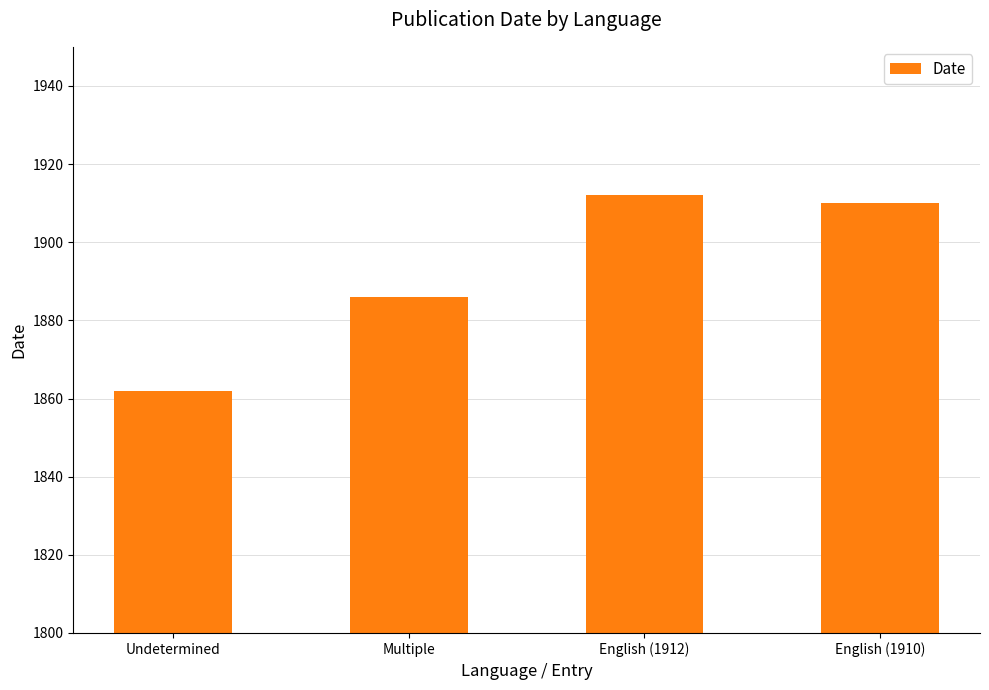

Reading right to left, list all the values displayed in this chart.

English (1910)=1910	English (1912)=1912	Multiple=1886	Undetermined=1862